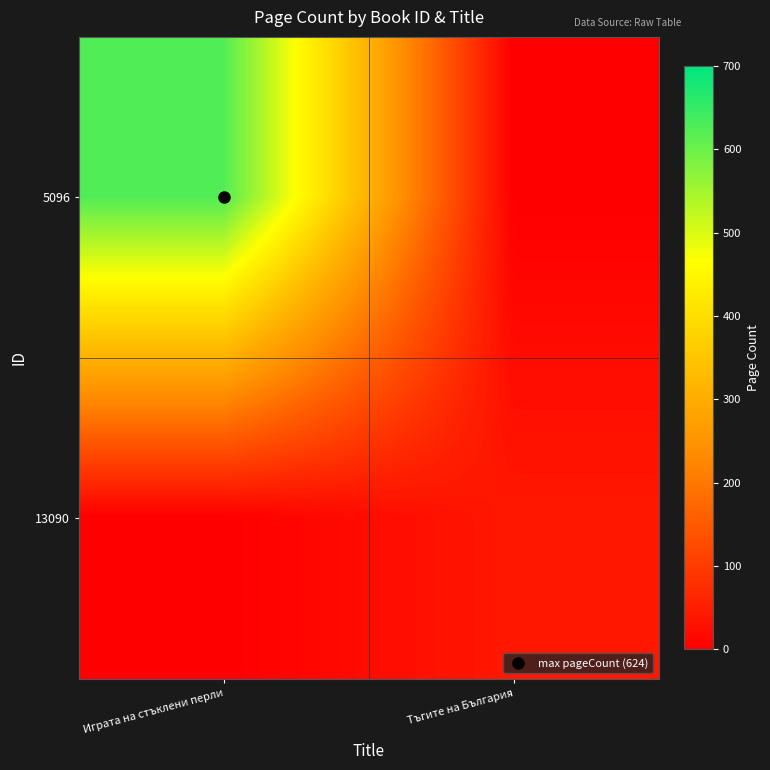

Reading right to left, extract all data points from this chart.

5096: Тъгите на България=0	Играта на стъклени перли=624
13090: Тъгите на България=41	Играта на стъклени перли=0